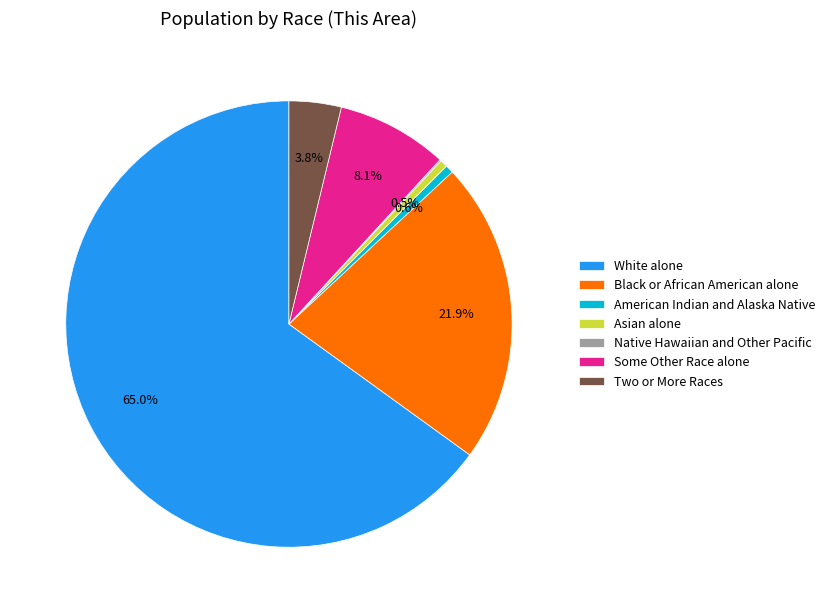

Which slice is the largest?

White alone